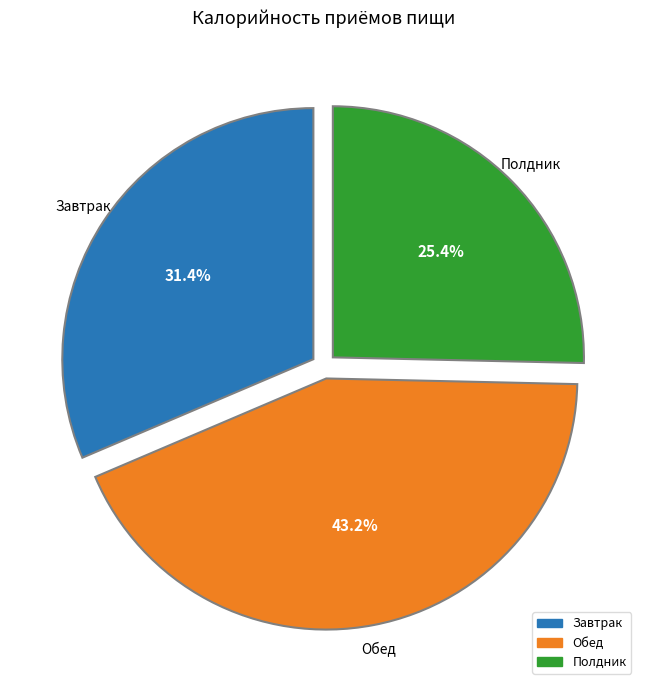

Which category has the biggest portion of the pie?

Обед